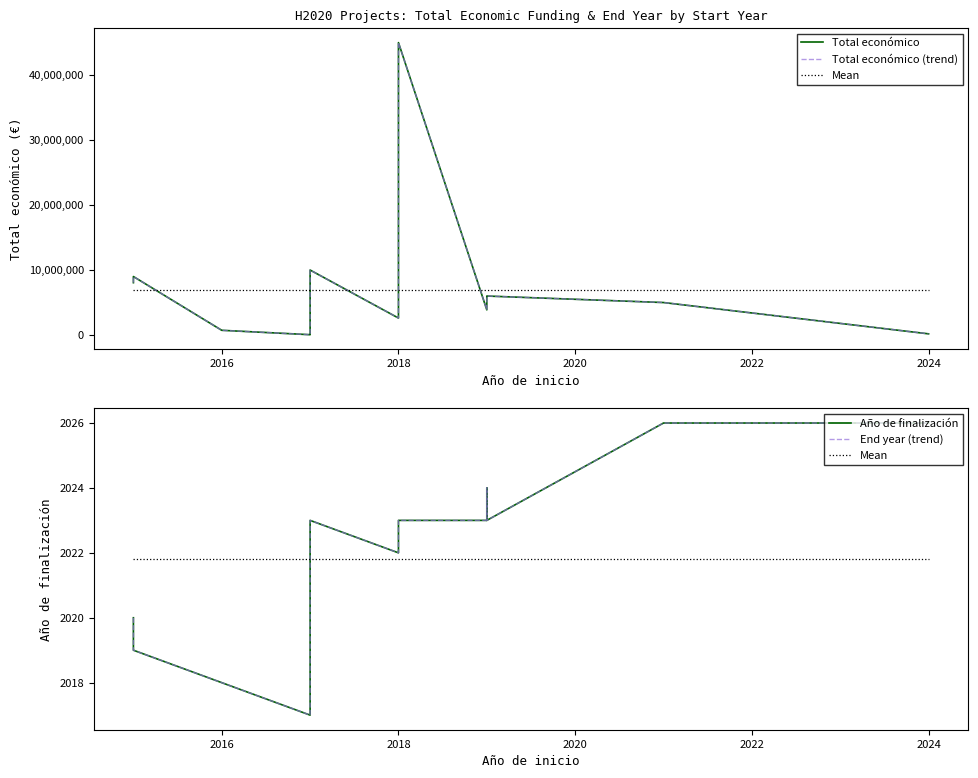

Between 2016 and 2022, which series saw the biggest shift?

Total económico